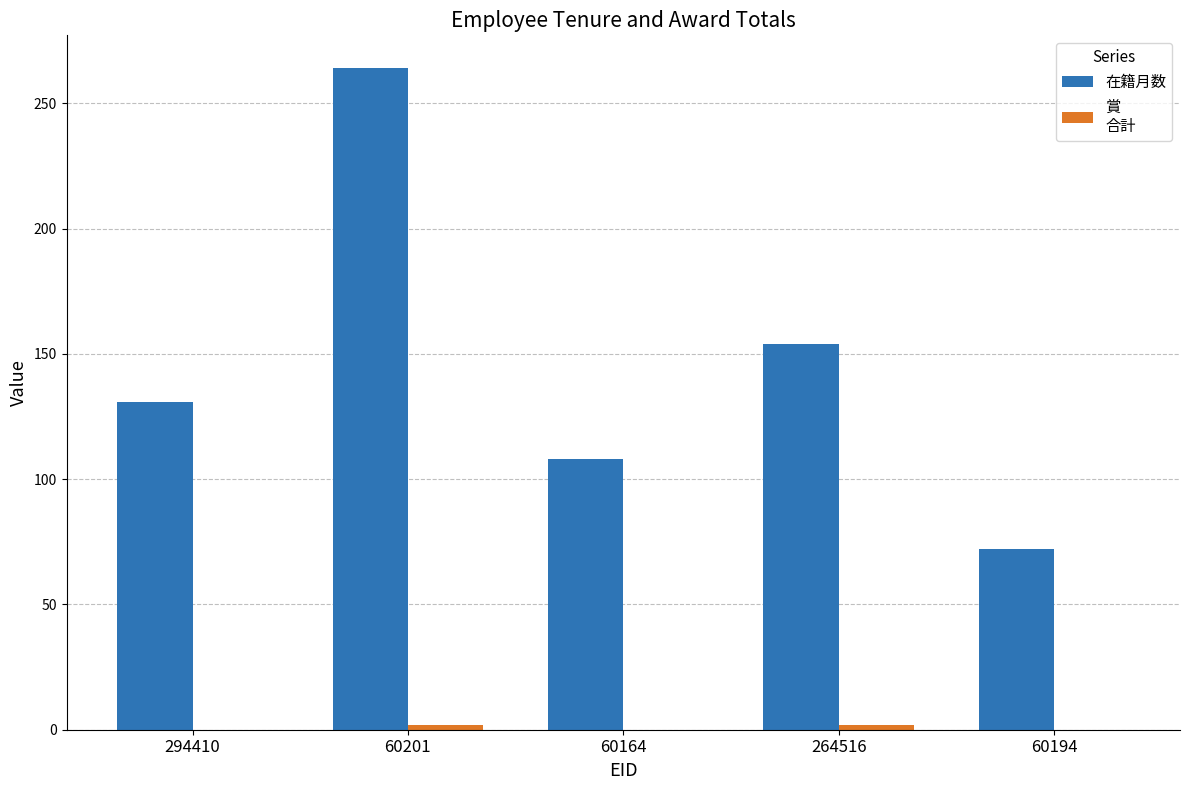

At which category is the sum across all series the highest?

60201